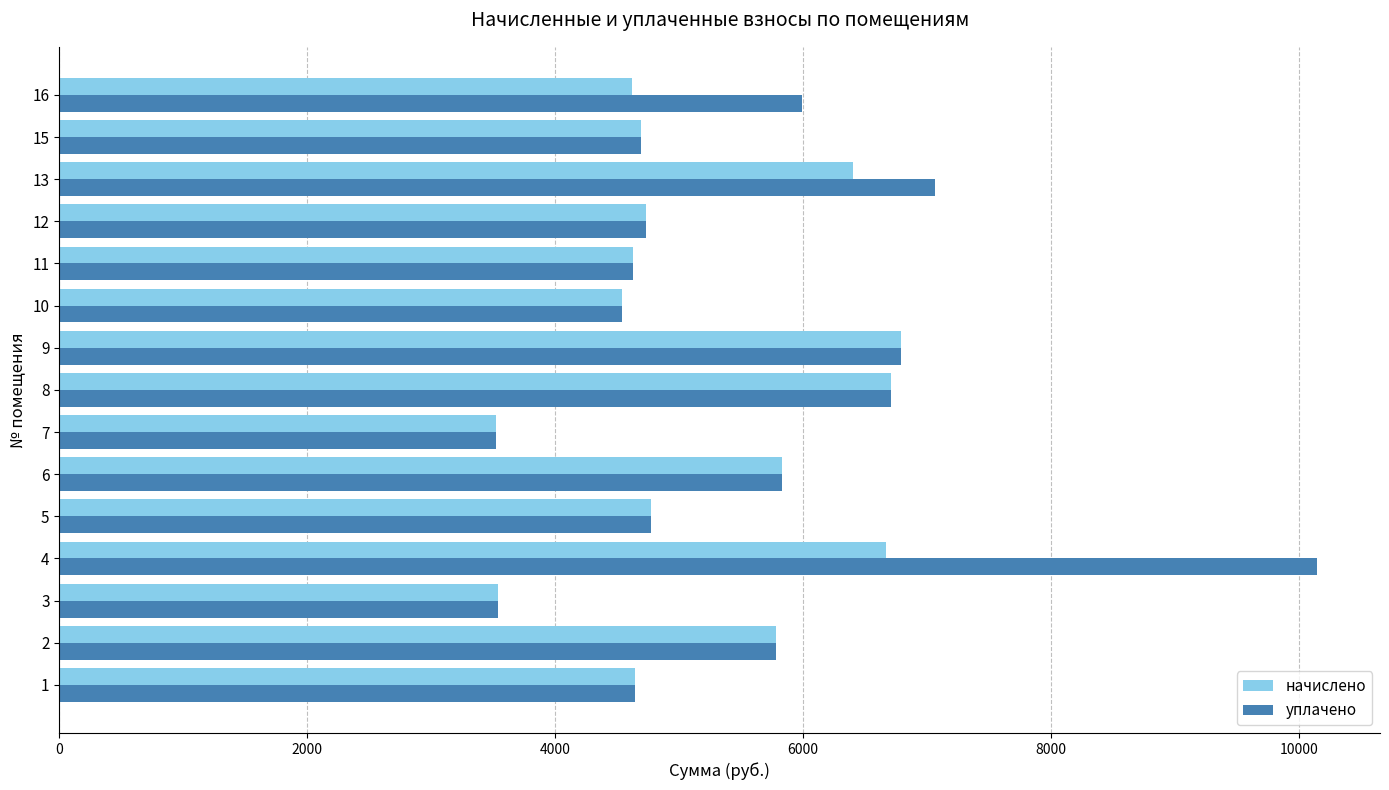

Rank the series by their average value, from highest to lowest.

уплачено, начислено